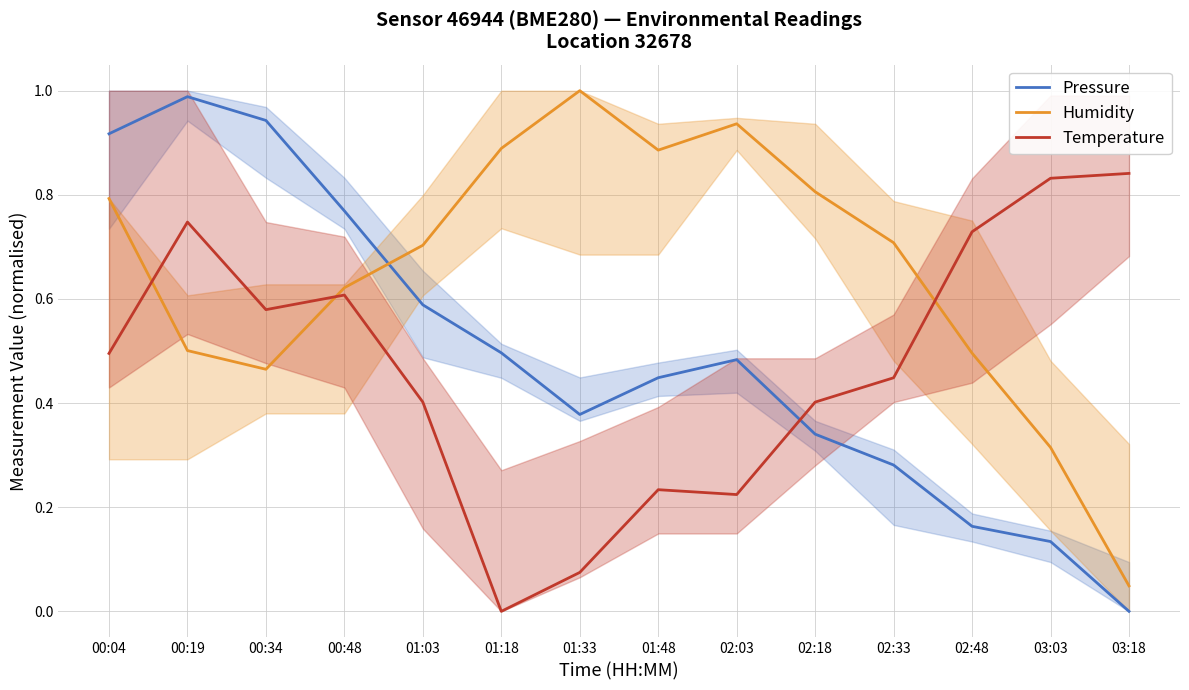

What position from the right is 00:34?

12